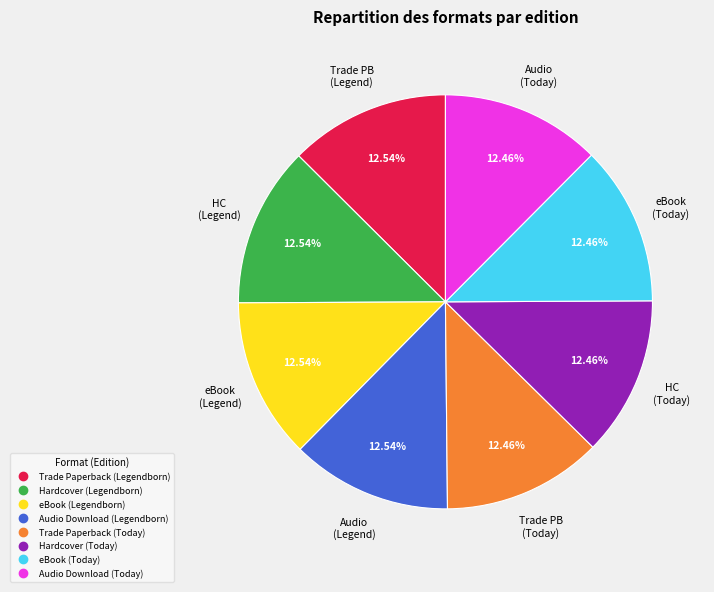

What percentage is the Hardcover (Legendborn) slice, to the nearest percent?

13%